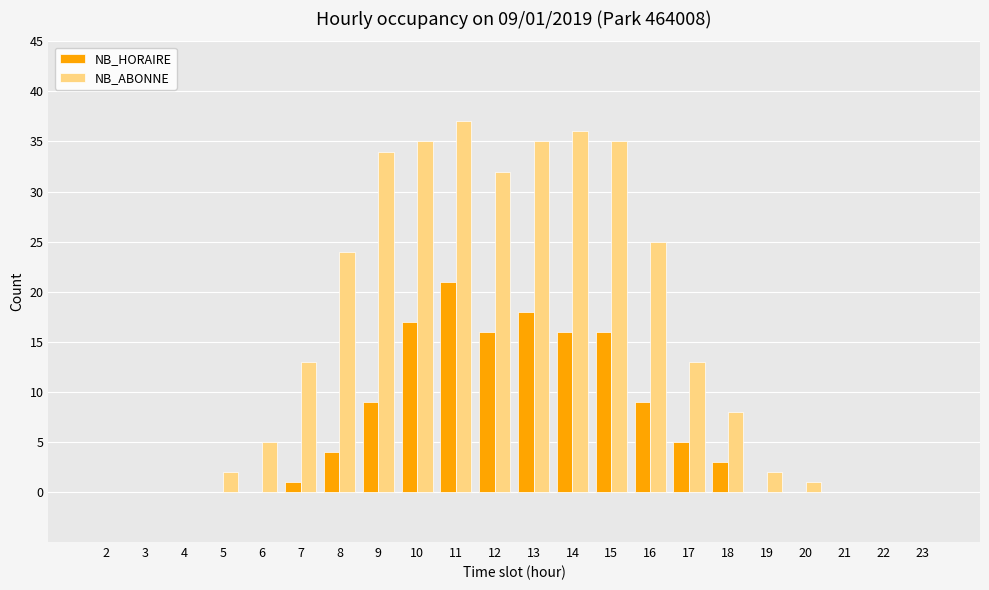

The value of NB_HORAIRE at 4 is 10. True or false?

False